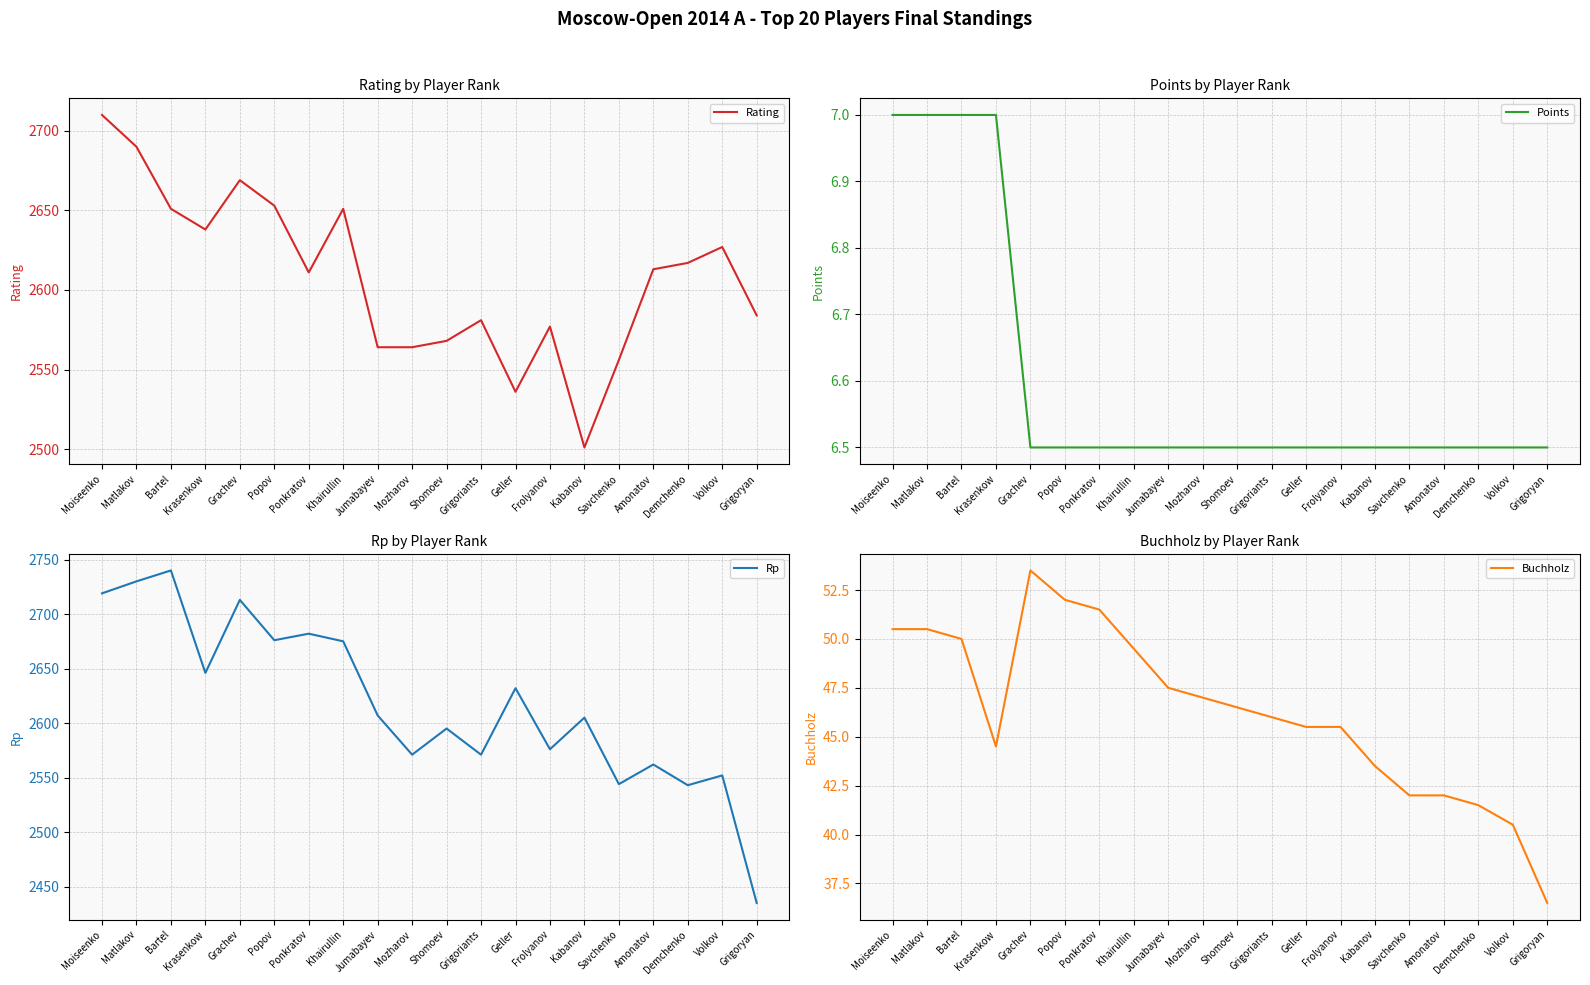

The value of Rp at Kabanov is 1434.7. True or false?

False